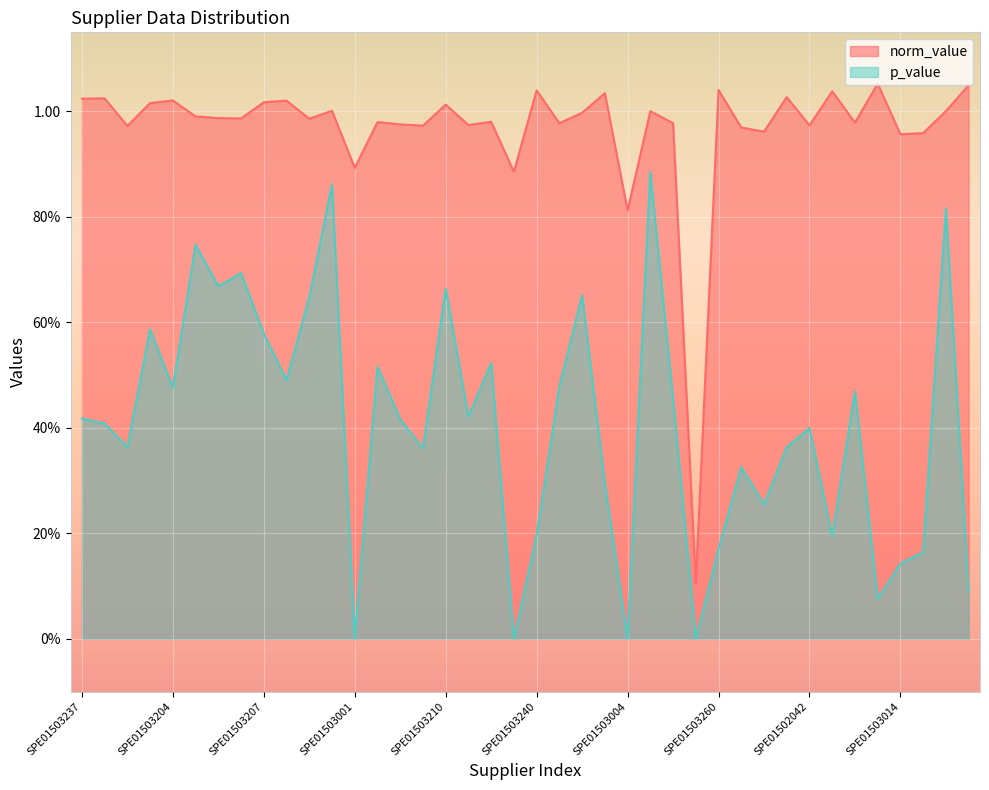

What is the difference between the maximum and minimum values in the p_value series?

0.9